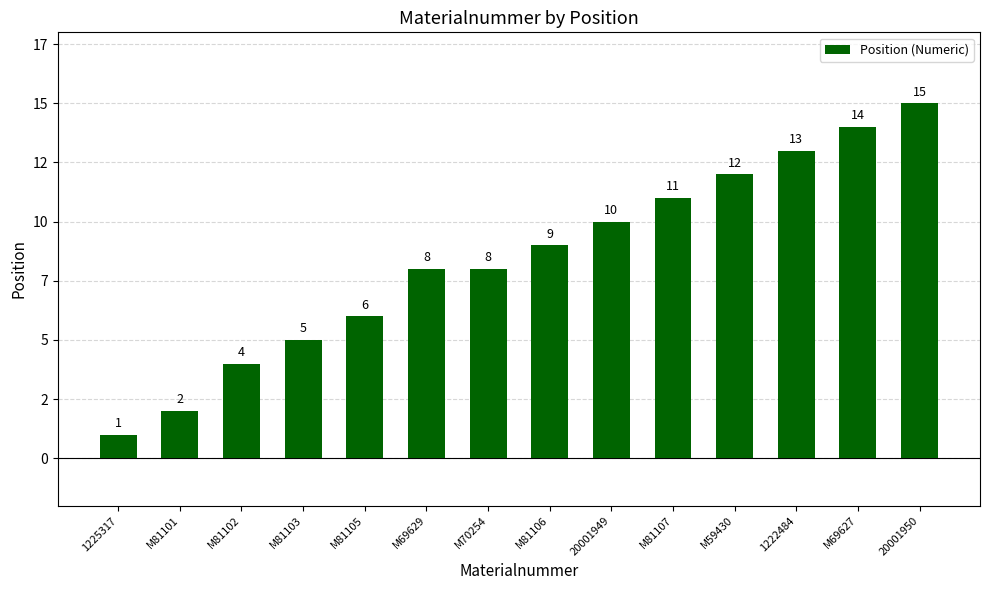

List the labels in order of value, smallest first.

1225317, M81101, M81102, M81103, M81105, M69629, M70254, M81106, 20001949, M81107, M59430, 1222484, M69627, 20001950